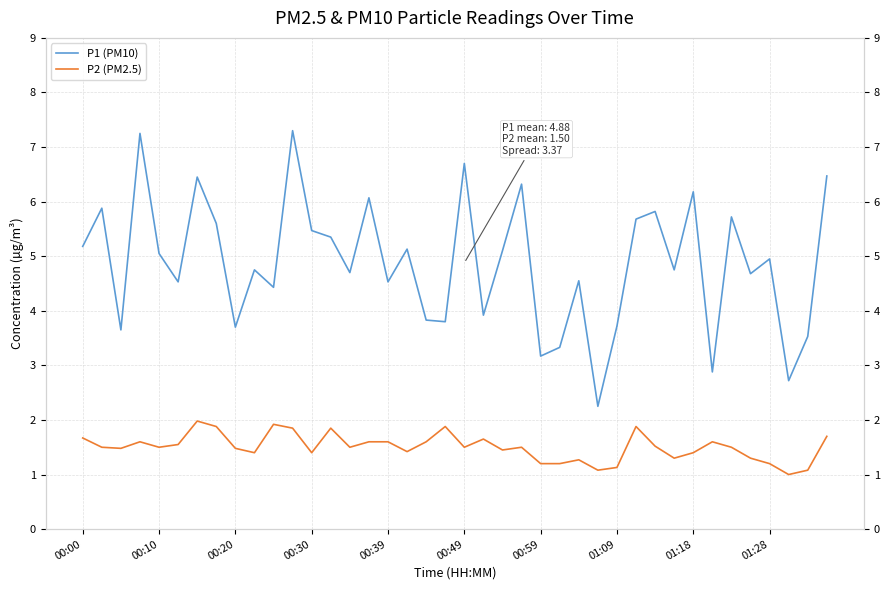

Does the chart have visible grid lines?

Yes